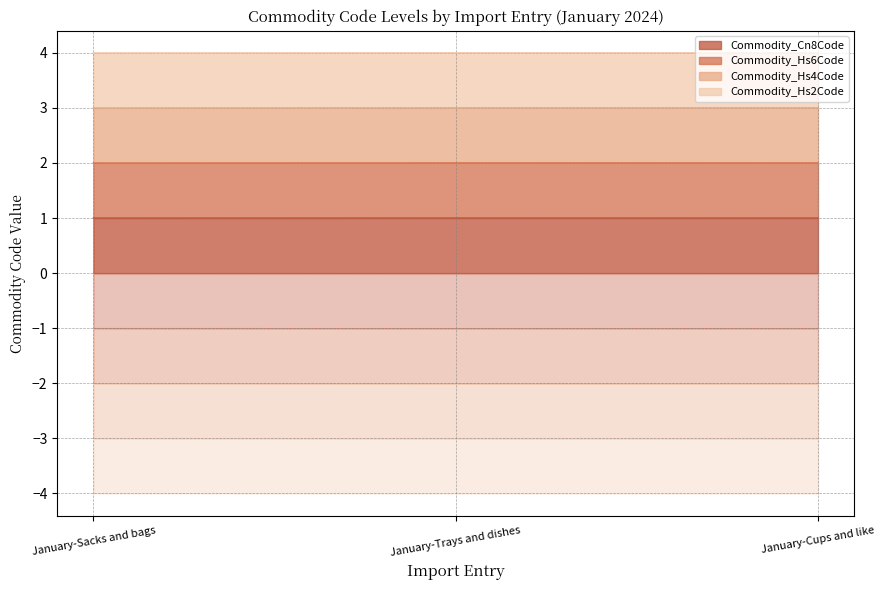

The value of Commodity_Cn8Code at January-Trays and dishes is 0.6. True or false?

False